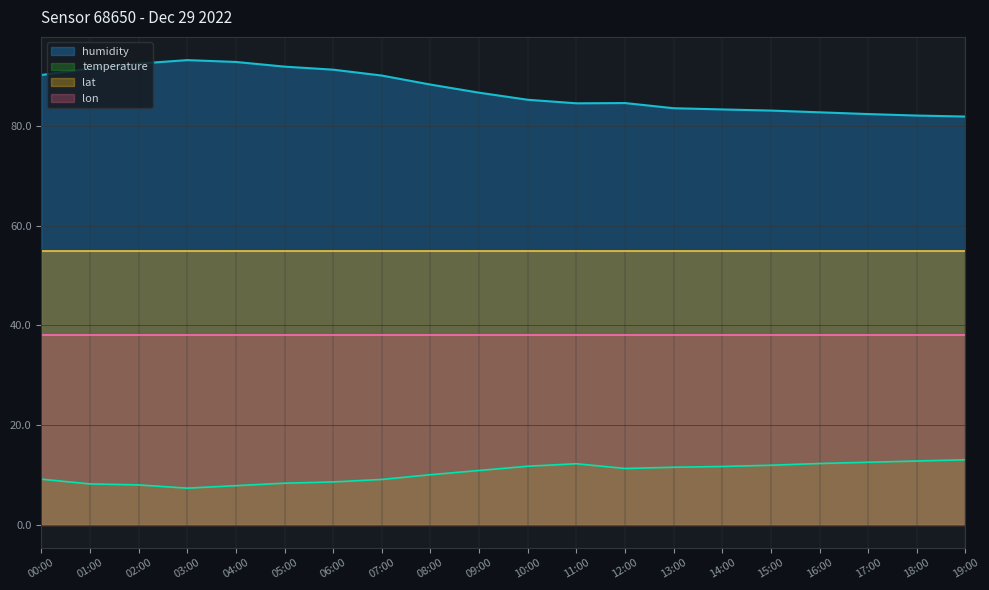

The value of temperature at 09:00 is 10.8. True or false?

True